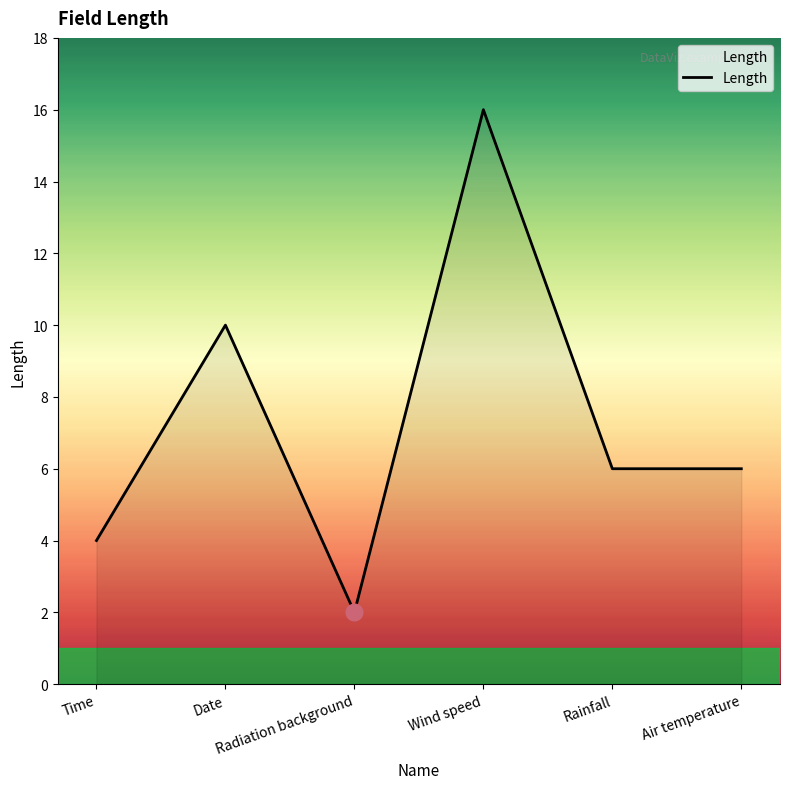

Between Wind speed and Radiation background, which is larger?

Wind speed